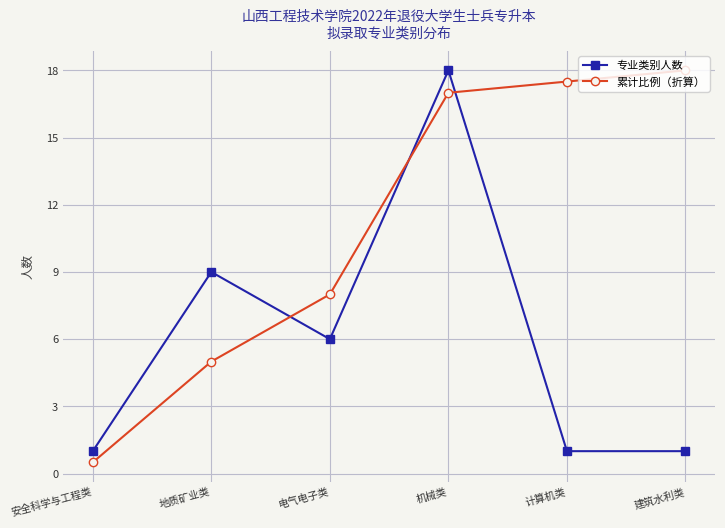

Where is 累计比例（折算） nearest to the value 9?

电气电子类